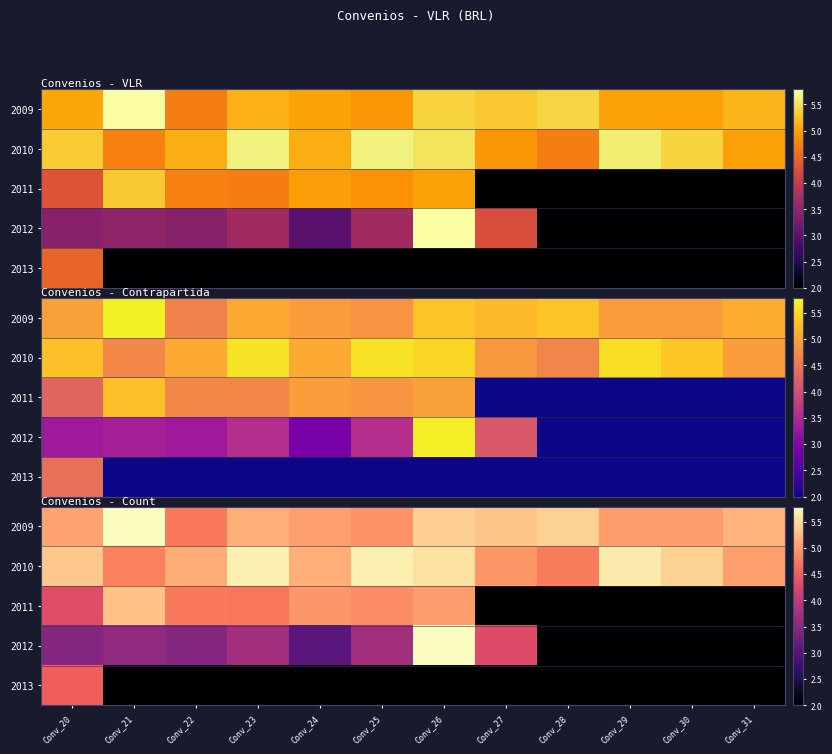

At how many categories does at least one series exceed 5?

12